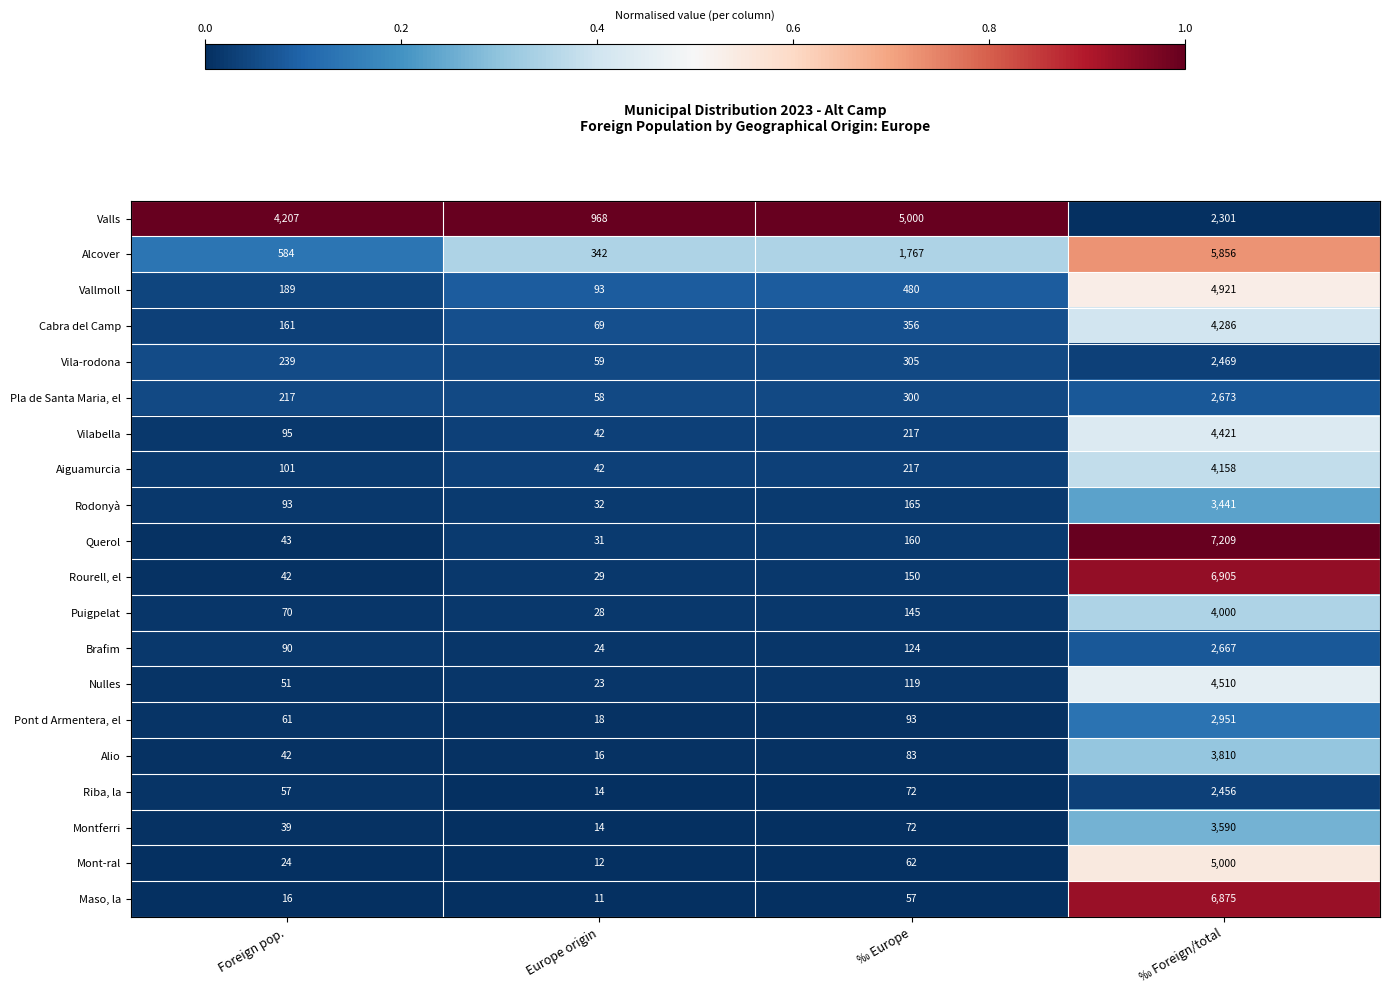

Which series has the widest spread of values?

Querol